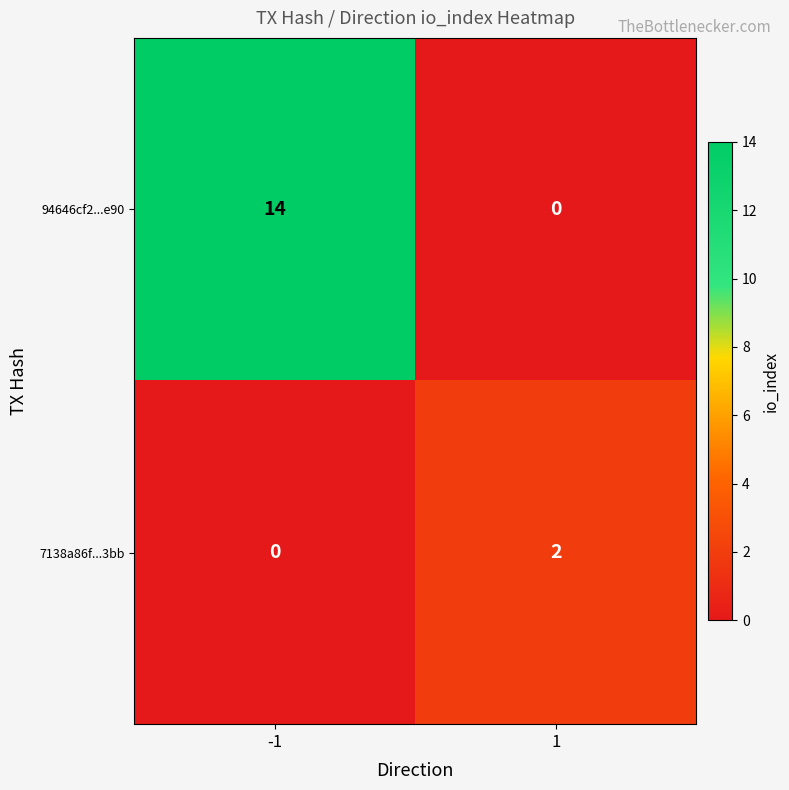

Reading left to right, what are all the values shown in this chart?

94646cf2...e90: 14	0
7138a86f...3bb: 0	2